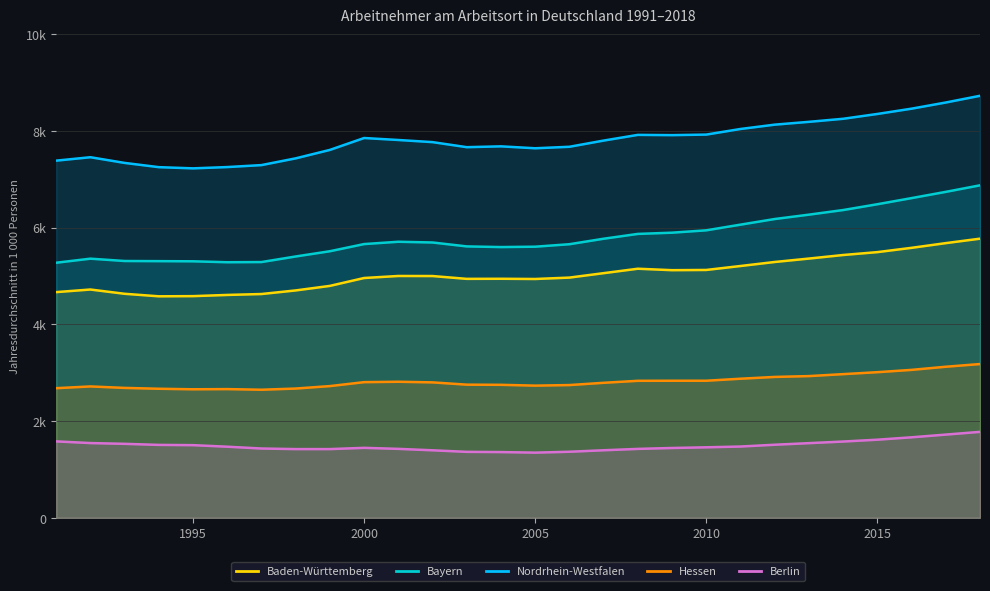

Reading right to left, list all the values displayed in this chart.

Baden-Württemberg: 2018=5771.9	2017=5679.7	2016=5582.4	2015=5493.8	2014=5434.1	2013=5360.6	2012=5289.8	2011=5206.8	2010=5125.1	2009=5120.4	2008=5150.5	2007=5058.8	2006=4967.1	2005=4938.5	2004=4942.8	2003=4941.1	2002=4999.2	2001=5000.5	2000=4958.7	1999=4795.7	1998=4701.8	1997=4627.5	1996=4608.6	1995=4583.9	1994=4580.3	1993=4632.5	1992=4720.7	1991=4666.9
Bayern: 2018=6874.8	2017=6739.6	2016=6610.5	2015=6483.7	2014=6363.7	2013=6268.3	2012=6178.1	2011=6061.7	2010=5944.4	2009=5895.6	2008=5870.2	2007=5770.8	2006=5657.3	2005=5606.0	2004=5598.2	2003=5612.0	2002=5693.0	2001=5708.1	2000=5660.2	1999=5512.2	1998=5403.7	1997=5288.5	1996=5284.7	1995=5304.0	1994=5307.2	1993=5310.3	1992=5358.5	1991=5274.3
Nordrhein-Westfalen: 2018=8725.9	2017=8587.0	2016=8459.5	2015=8350.1	2014=8250.5	2013=8187.3	2012=8129.1	2011=8039.5	2010=7923.8	2009=7912.3	2008=7917.7	2007=7799.9	2006=7671.7	2005=7640.9	2004=7680.6	2003=7663.4	2002=7767.8	2001=7811.9	2000=7852.8	1999=7607.0	1998=7432.3	1997=7292.9	1996=7252.2	1995=7225.5	1994=7250.4	1993=7338.1	1992=7455.7	1991=7384.8
Hessen: 2018=3180.0	2017=3124.3	2016=3059.3	2015=3011.7	2014=2971.3	2013=2930.9	2012=2913.7	2011=2876.6	2010=2835.1	2009=2834.8	2008=2833.4	2007=2792.2	2006=2745.5	2005=2733.8	2004=2750.3	2003=2753.9	2002=2801.0	2001=2813.8	2000=2805.7	1999=2724.2	1998=2673.4	1997=2648.9	1996=2661.9	1995=2658.2	1994=2669.2	1993=2686.7	1992=2717.1	1991=2680.8
Berlin: 2018=1777.8	2017=1721.5	2016=1665.6	2015=1616.0	2014=1577.9	2013=1544.6	2012=1511.9	2011=1474.7	2010=1458.6	2009=1444.6	2008=1425.7	2007=1397.5	2006=1366.7	2005=1348.3	2004=1359.9	2003=1364.5	2002=1396.8	2001=1426.2	2000=1447.5	1999=1421.6	1998=1421.6	1997=1433.6	1996=1471.1	1995=1503.1	1994=1508.4	1993=1530.4	1992=1546.3	1991=1581.0